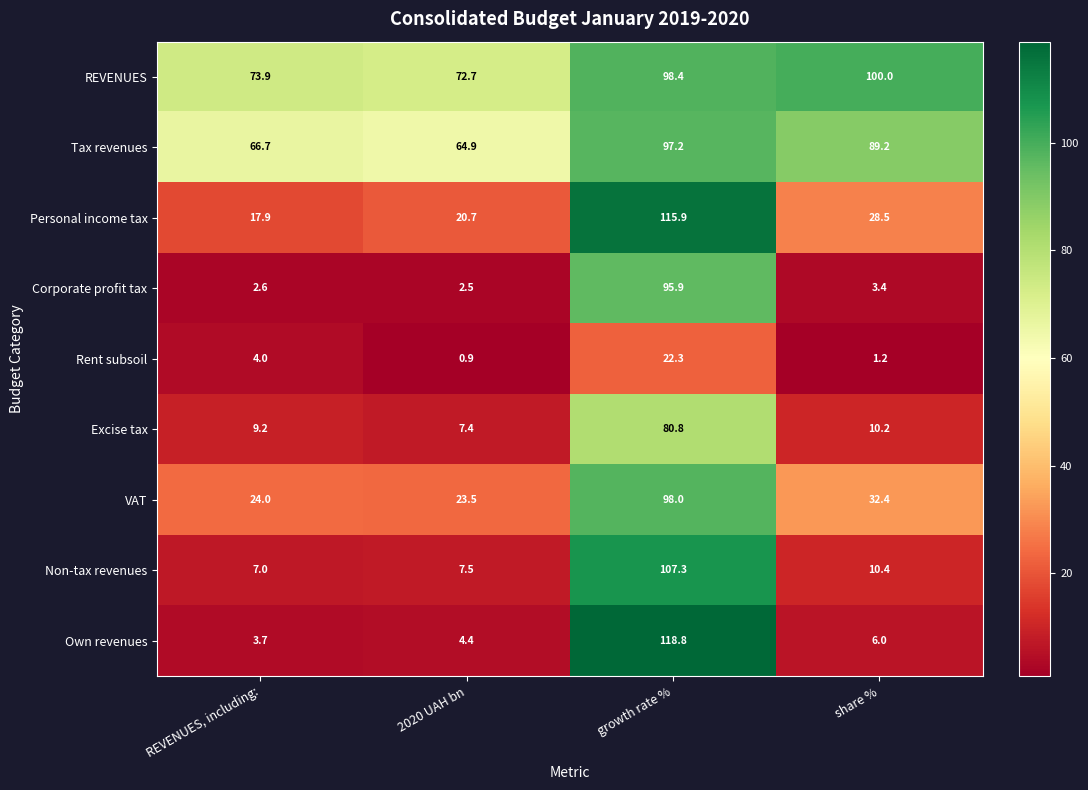

Is it true that REVENUES equals 99.6 at 2020 UAH bn?

False